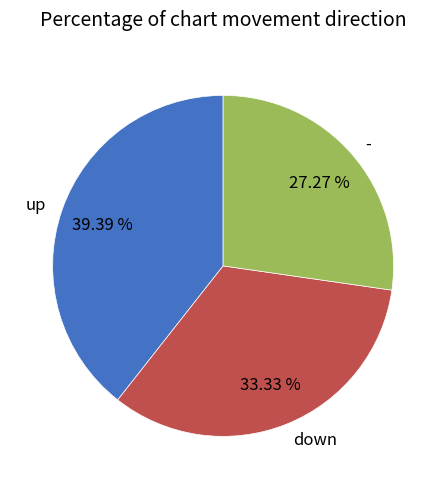

To the nearest percent, what percentage of the pie is up?

39%